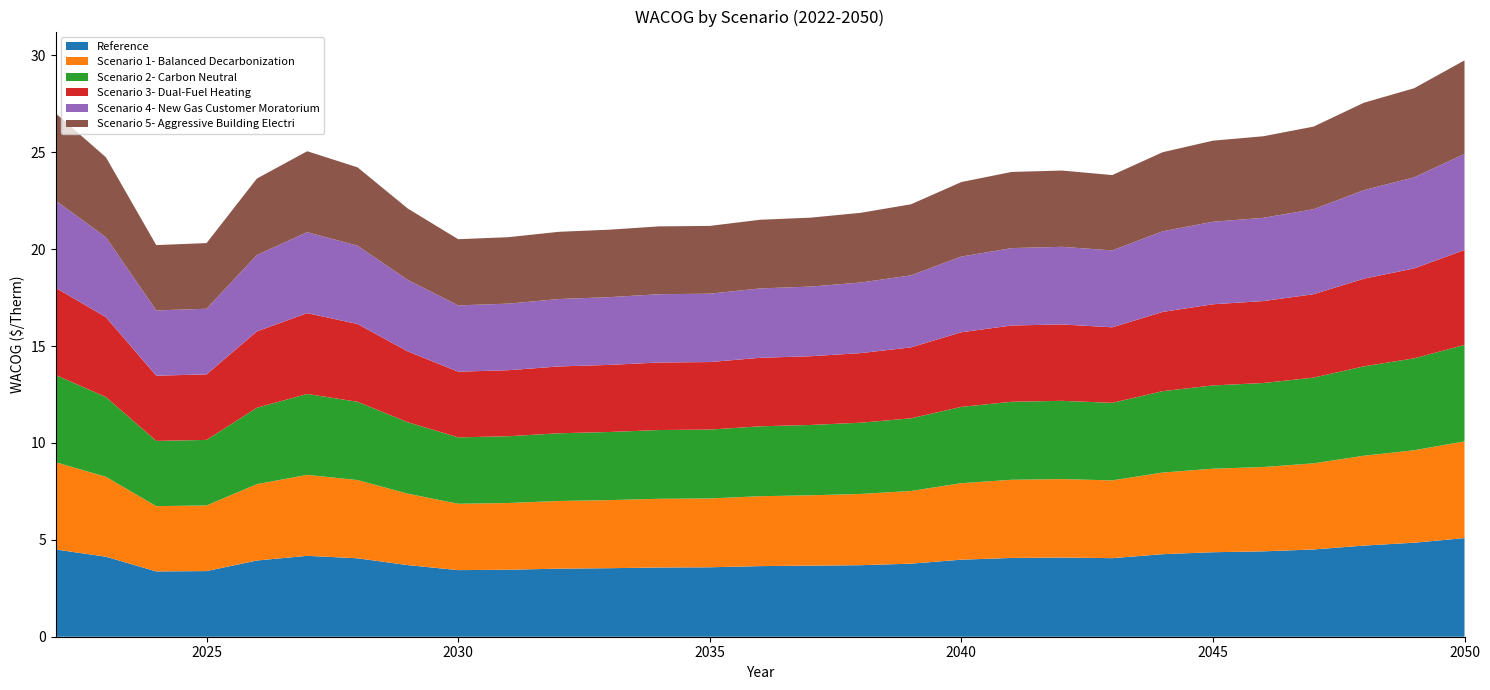

Reading right to left, what are all the values shown in this chart?

Reference: 2050=5.1	2049=4.9	2048=4.7	2047=4.5	2046=4.4	2045=4.4	2044=4.3	2043=4.1	2042=4.1	2041=4.1	2040=4.0	2039=3.8	2038=3.7	2037=3.7	2036=3.6	2035=3.6	2034=3.6	2033=3.5	2032=3.5	2031=3.5	2030=3.4	2029=3.7	2028=4.0	2027=4.2	2026=3.9	2025=3.4	2024=3.4	2023=4.1	2022=4.5
Scenario 1- Balanced Decarbonization: 2050=5.0	2049=4.8	2048=4.6	2047=4.4	2046=4.4	2045=4.3	2044=4.2	2043=4.0	2042=4.1	2041=4.0	2040=3.9	2039=3.8	2038=3.7	2037=3.6	2036=3.6	2035=3.6	2034=3.5	2033=3.5	2032=3.5	2031=3.4	2030=3.4	2029=3.7	2028=4.0	2027=4.2	2026=3.9	2025=3.4	2024=3.4	2023=4.1	2022=4.5
Scenario 2- Carbon Neutral: 2050=5.0	2049=4.7	2048=4.6	2047=4.4	2046=4.3	2045=4.3	2044=4.2	2043=4.0	2042=4.0	2041=4.0	2040=3.9	2039=3.8	2038=3.7	2037=3.6	2036=3.6	2035=3.6	2034=3.5	2033=3.5	2032=3.5	2031=3.4	2030=3.4	2029=3.7	2028=4.0	2027=4.2	2026=3.9	2025=3.4	2024=3.4	2023=4.1	2022=4.5
Scenario 3- Dual-Fuel Heating: 2050=4.9	2049=4.6	2048=4.5	2047=4.3	2046=4.2	2045=4.2	2044=4.1	2043=3.9	2042=3.9	2041=3.9	2040=3.9	2039=3.7	2038=3.6	2037=3.5	2036=3.5	2035=3.5	2034=3.5	2033=3.5	2032=3.4	2031=3.4	2030=3.4	2029=3.7	2028=4.0	2027=4.2	2026=3.9	2025=3.4	2024=3.4	2023=4.1	2022=4.5
Scenario 4- New Gas Customer Moratorium: 2050=5.0	2049=4.7	2048=4.6	2047=4.4	2046=4.3	2045=4.3	2044=4.2	2043=4.0	2042=4.0	2041=4.0	2040=3.9	2039=3.7	2038=3.6	2037=3.6	2036=3.6	2035=3.5	2034=3.5	2033=3.5	2032=3.5	2031=3.4	2030=3.4	2029=3.7	2028=4.0	2027=4.2	2026=3.9	2025=3.4	2024=3.4	2023=4.1	2022=4.5
Scenario 5- Aggressive Building Electri: 2050=4.8	2049=4.6	2048=4.5	2047=4.3	2046=4.2	2045=4.2	2044=4.1	2043=3.9	2042=3.9	2041=3.9	2040=3.8	2039=3.7	2038=3.6	2037=3.6	2036=3.5	2035=3.5	2034=3.5	2033=3.5	2032=3.5	2031=3.4	2030=3.4	2029=3.7	2028=4.0	2027=4.2	2026=3.9	2025=3.4	2024=3.4	2023=4.1	2022=4.5